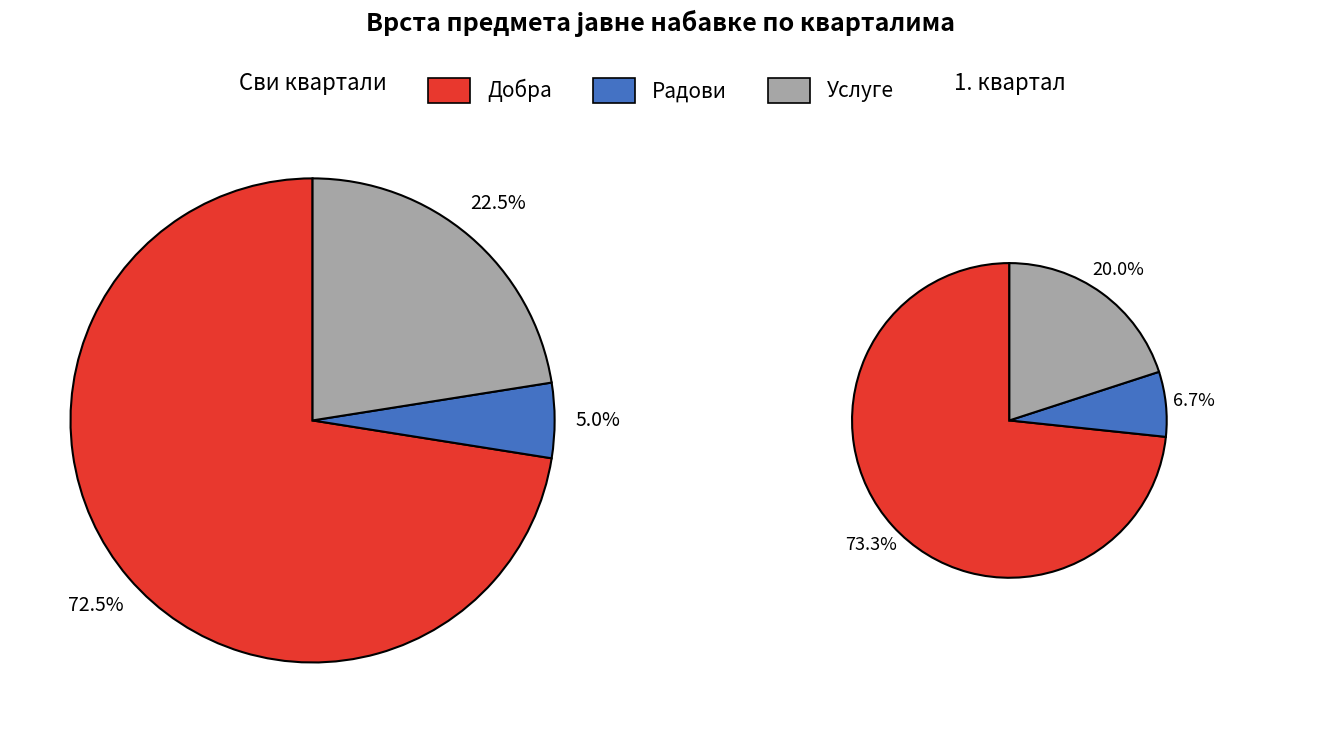

The Радови slice represents 1% of the pie. True or false?

False